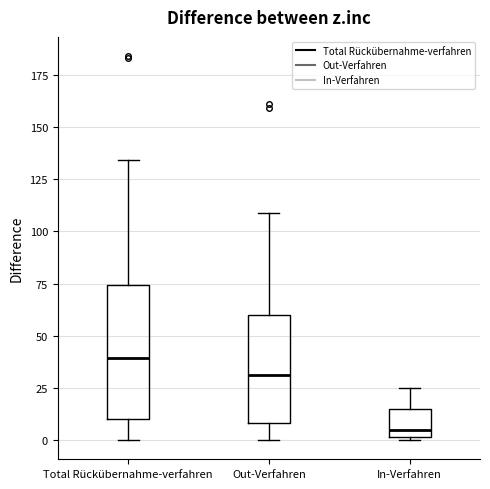

Which box's median line is the highest?

Total Rückübernahme-verfahren